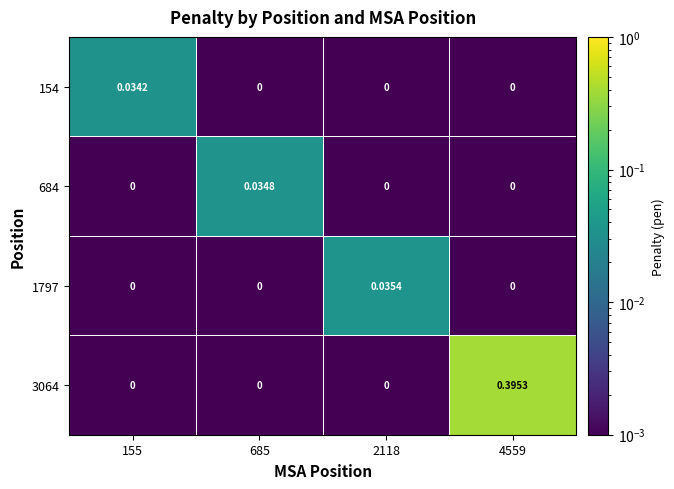

Which series has the widest spread of values?

3064